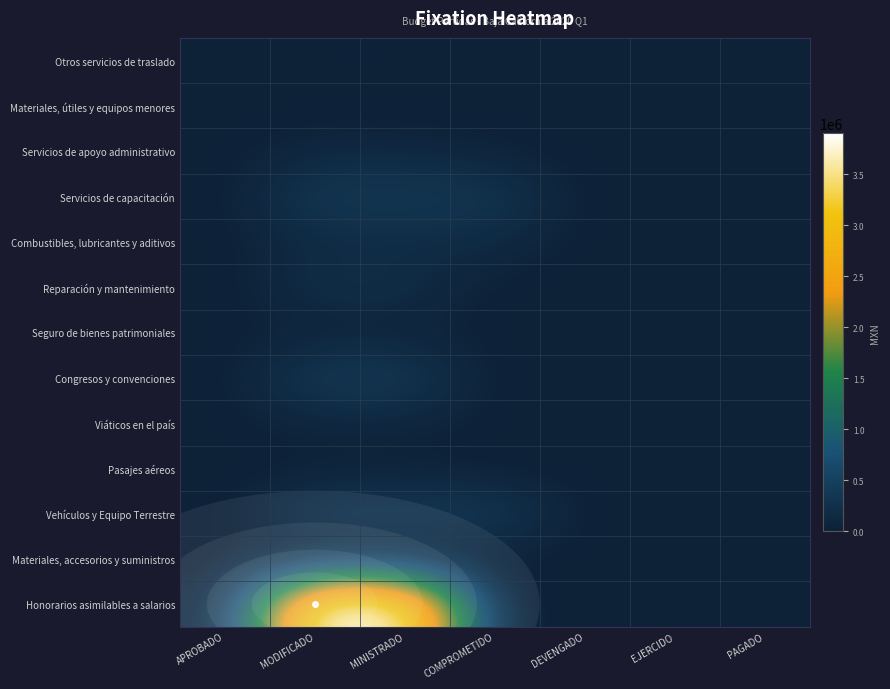

At how many categories does at least one series exceed 3053601?

2